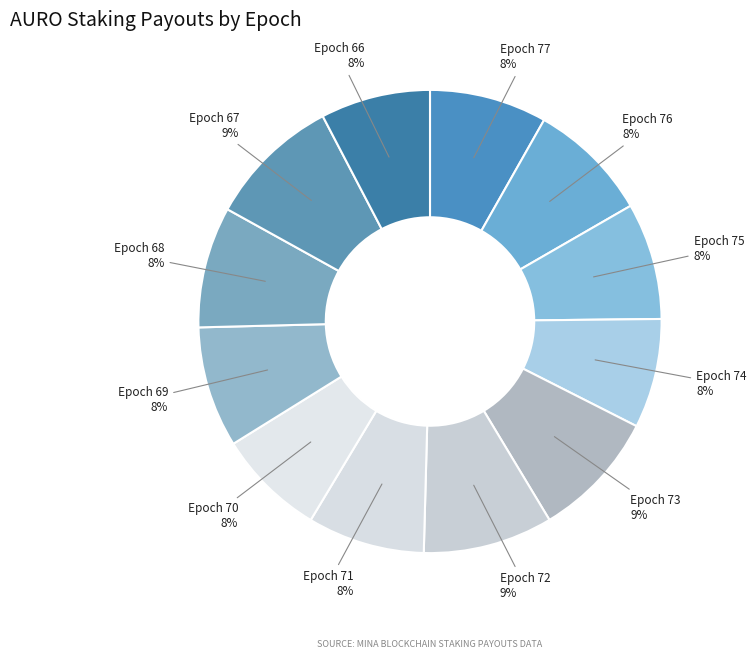

How many slices are in this pie chart?

12